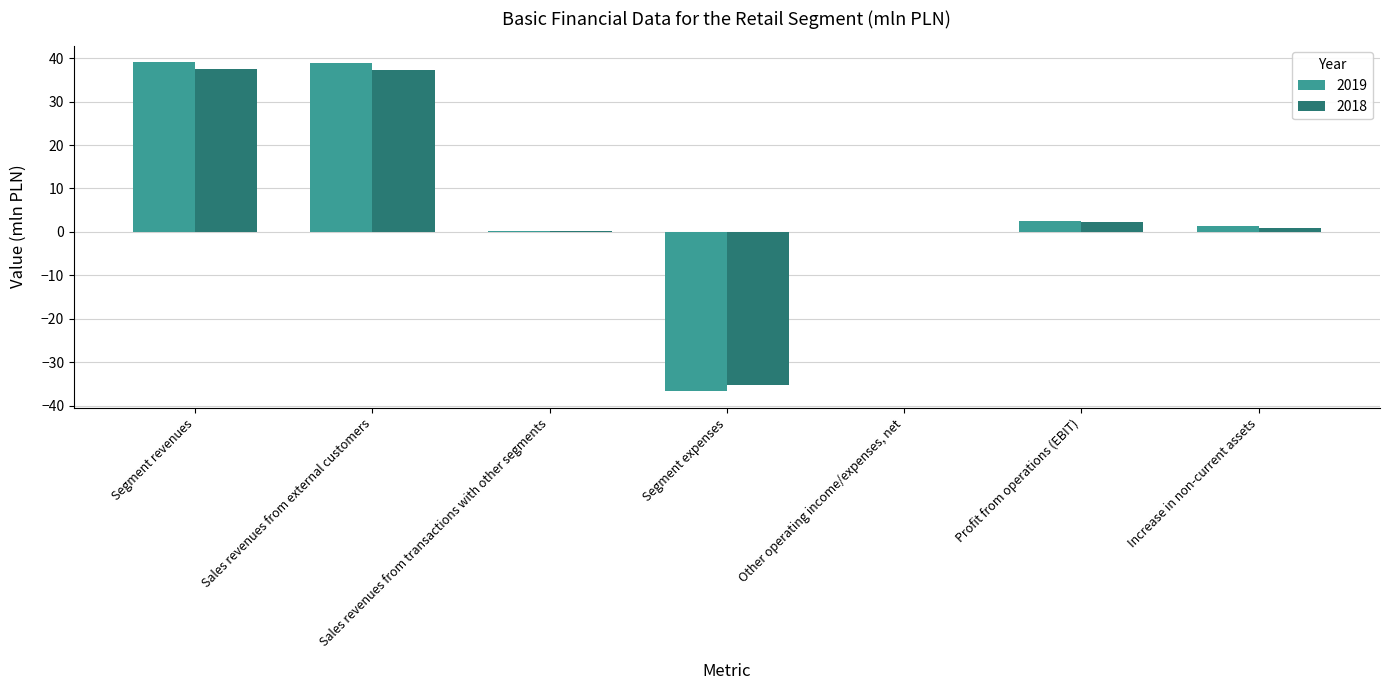

Is the value of 2018 at Sales revenues from external customers greater than the value of 2019 at Segment revenues?

No